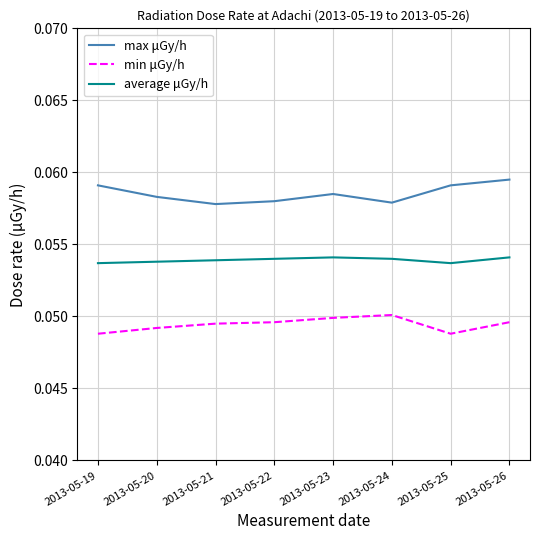

The value of max μGy/h at 2013-05-20 is 0.0. True or false?

False